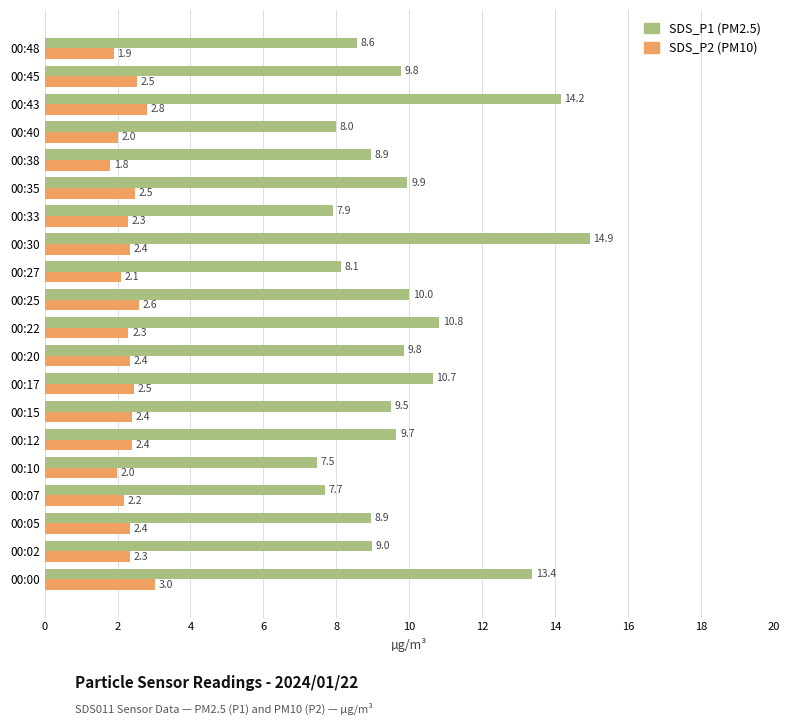

What is the spread (max minus min) of values at 00:10?

5.5